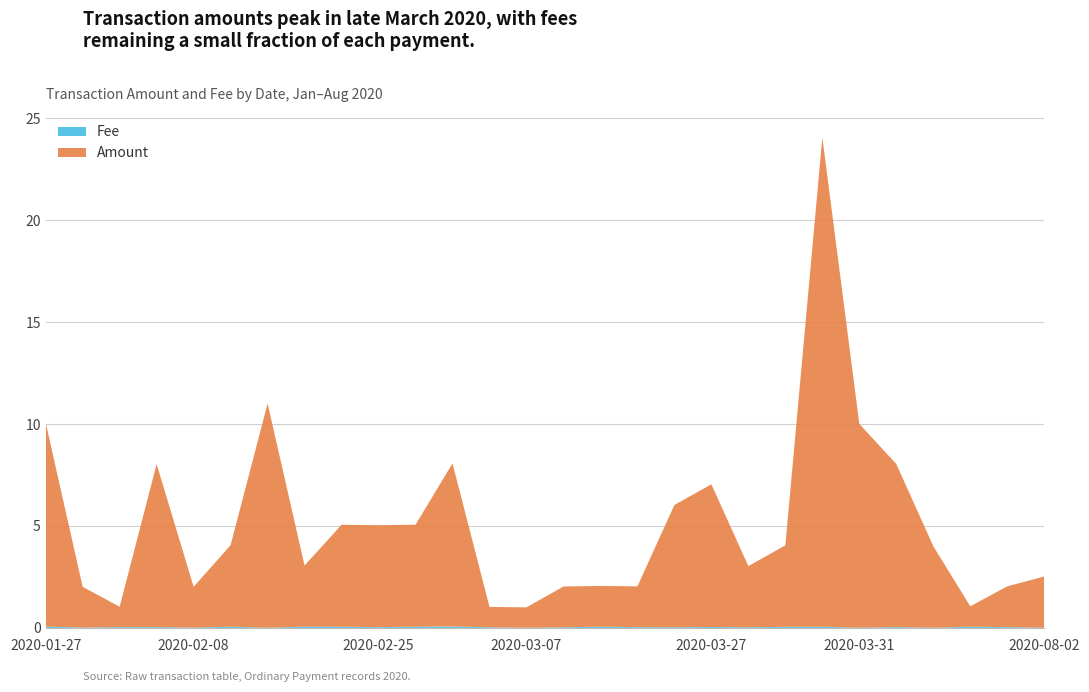

Reading left to right, transcribe all the data shown in this chart.

Amount: 2020-01-27=10.0	2020-01-30=2.0	2020-01-31=1.0	2020-02-01=8.0	2020-02-08=2.0	2020-02-11=4.0	2020-02-14=11.0	2020-02-16=3.0	2020-02-19=5.0	2020-02-25=5.0	2020-02-27=5.0	2020-02-28=8.0	2020-02-29=1.0	2020-03-07=1.0	2020-03-15=2.0	2020-03-16=2.0	2020-03-19=2.0	2020-03-21=6.0	2020-03-27=7.0	2020-03-28=3.0	2020-03-29=4.0	2020-03-30=24.0	2020-03-31=10.0	2020-04-01=8.0	2020-04-09=4.0	2020-04-10=1.0	2020-04-15=2.0	2020-08-02=2.5
Fee: 2020-01-27=0.1	2020-01-30=0.0	2020-01-31=0.0	2020-02-01=0.0	2020-02-08=0.0	2020-02-11=0.1	2020-02-14=0.0	2020-02-16=0.1	2020-02-19=0.1	2020-02-25=0.0	2020-02-27=0.1	2020-02-28=0.1	2020-02-29=0.0	2020-03-07=0.0	2020-03-15=0.0	2020-03-16=0.1	2020-03-19=0.0	2020-03-21=0.0	2020-03-27=0.0	2020-03-28=0.0	2020-03-29=0.1	2020-03-30=0.1	2020-03-31=0.0	2020-04-01=0.0	2020-04-09=0.0	2020-04-10=0.1	2020-04-15=0.0	2020-08-02=0.0